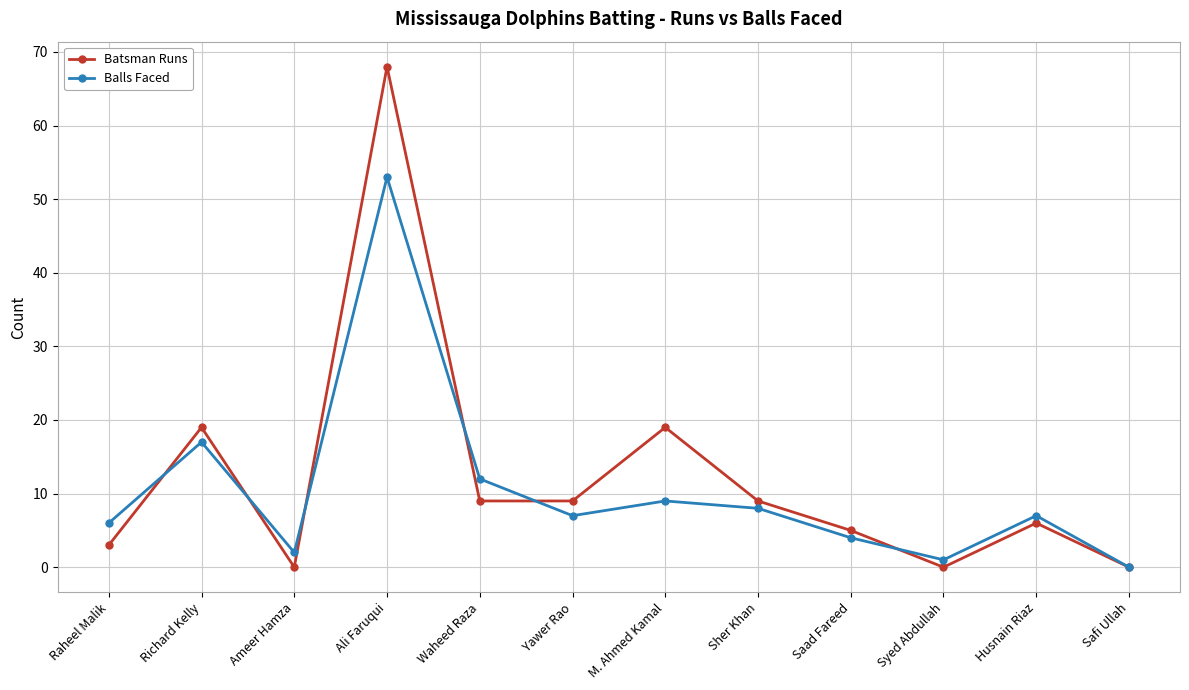

How many lines are shown in the chart?

2